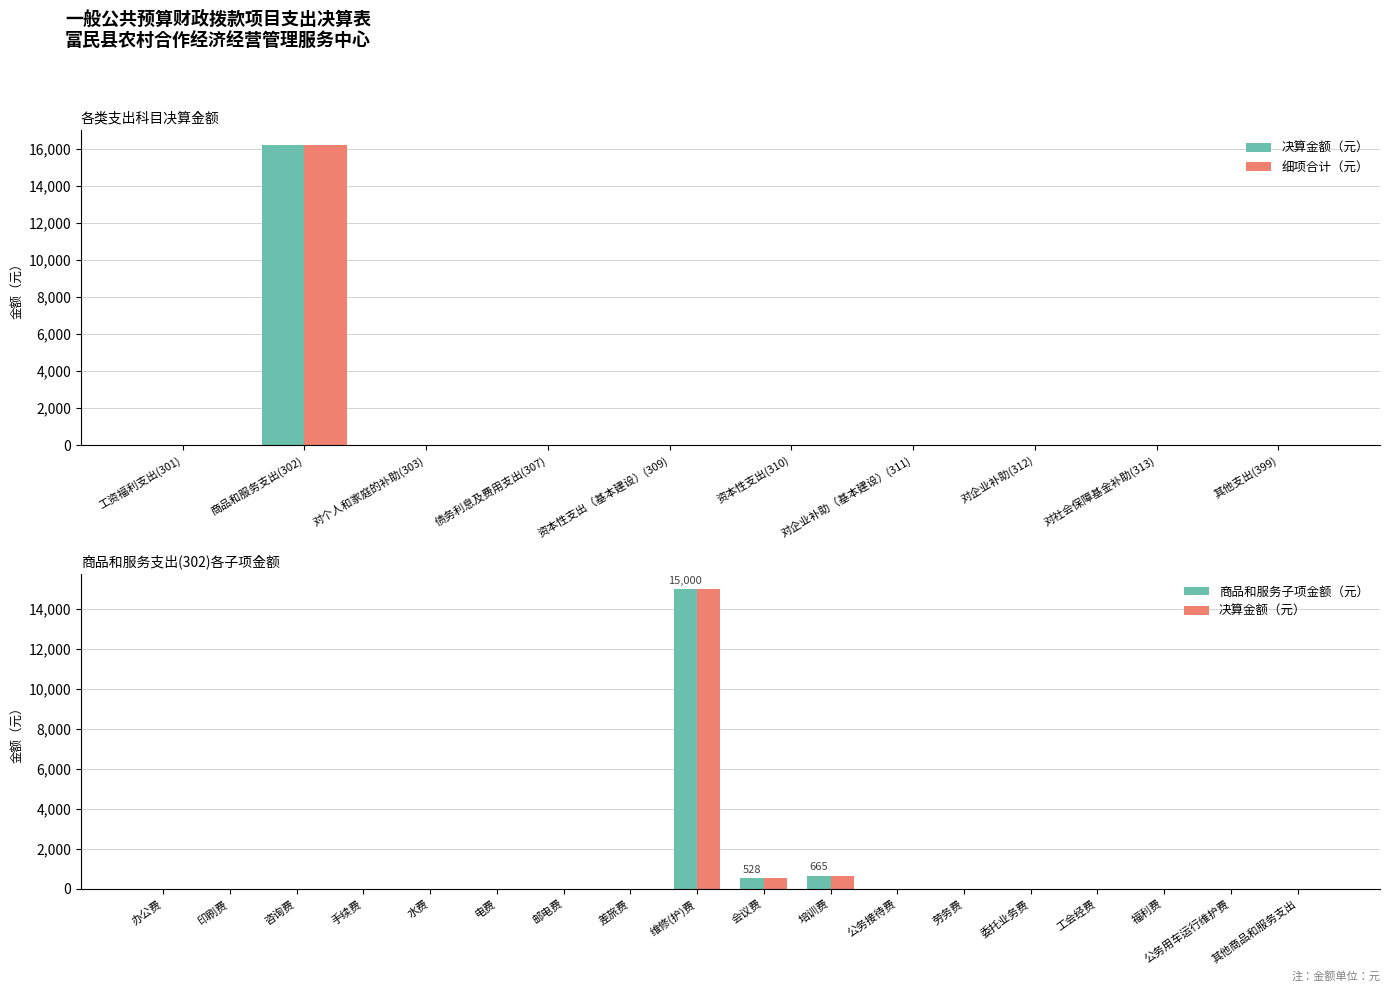

Does the chart contain stacked bars?

No